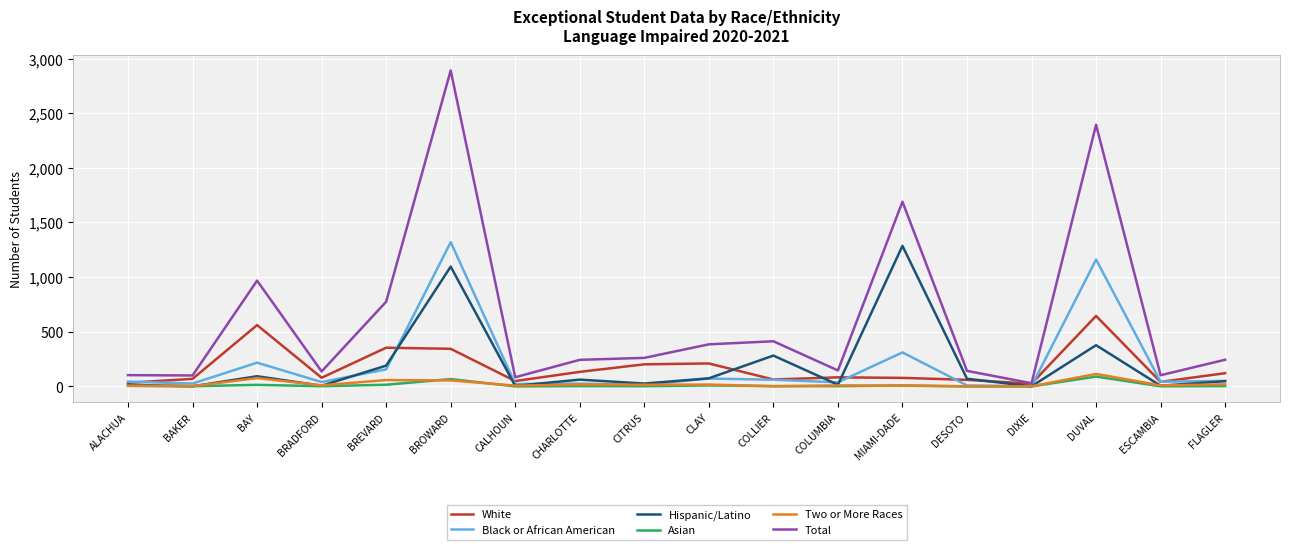

The Total series shows 155 at COLLIER. True or false?

False